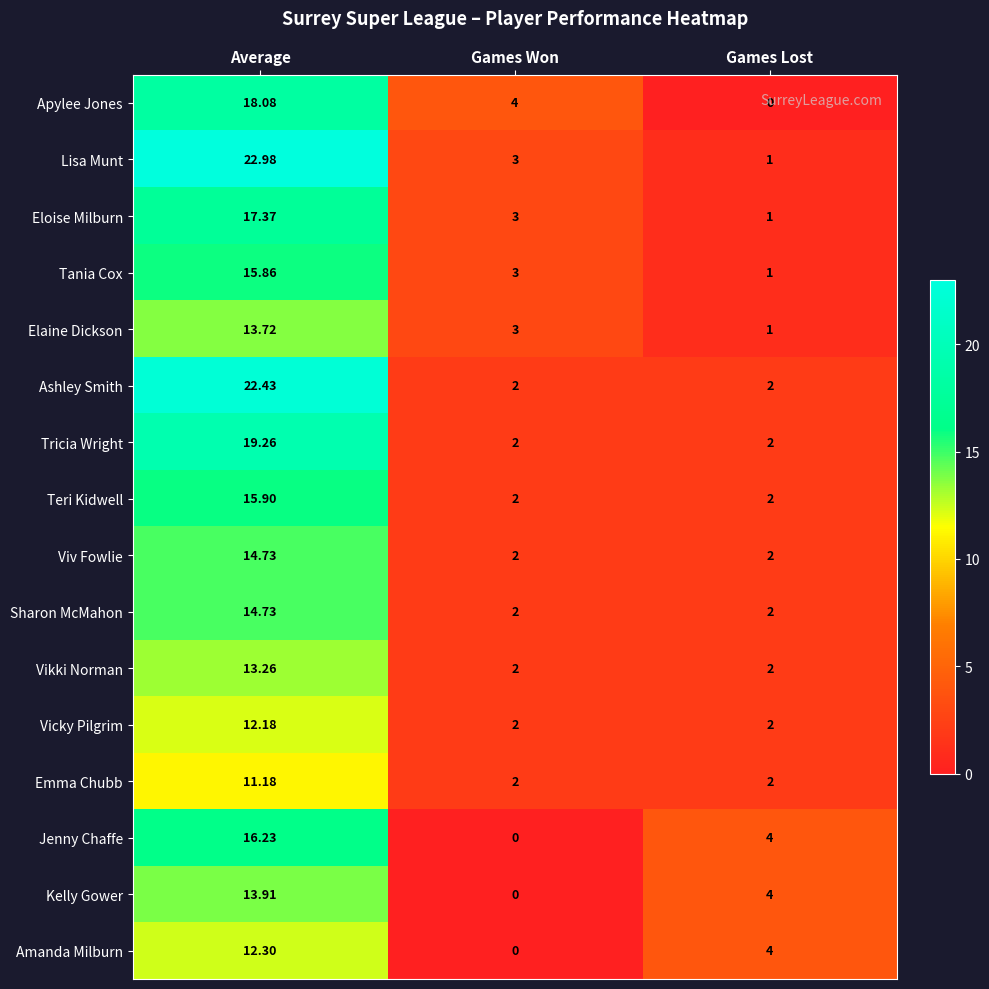

How many distinct data groups are displayed?

16